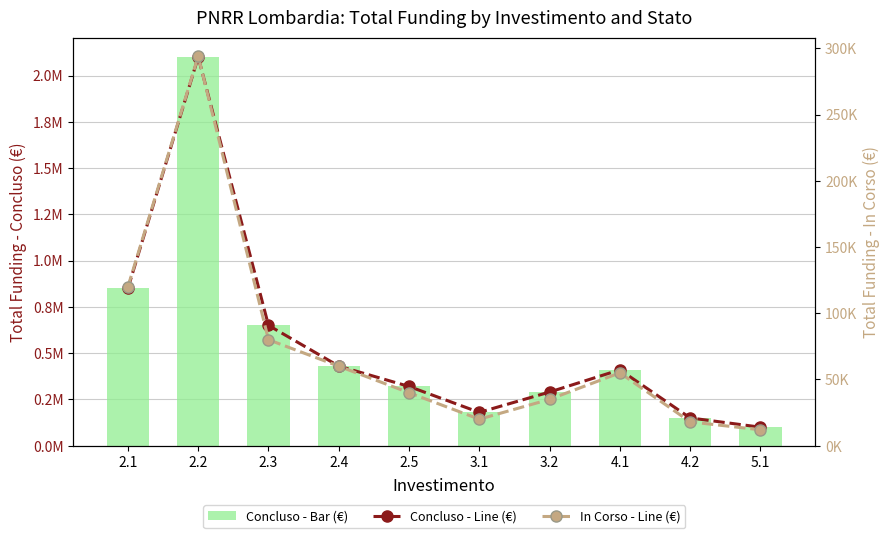

Which series changed the most between 4.2 and 5.1?

Concluso (€)